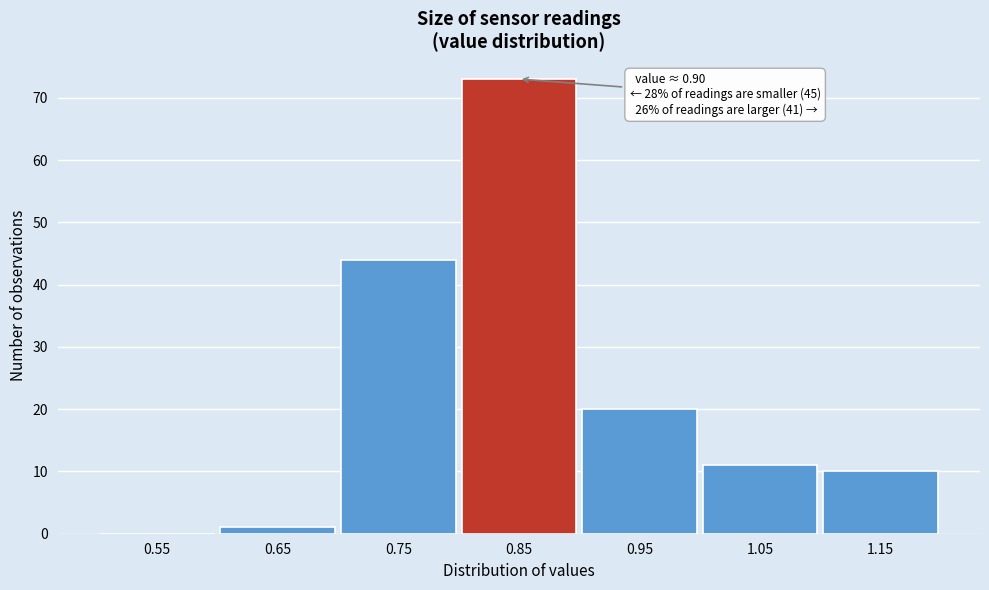

Reading left to right, list all the values displayed in this chart.

0.55=0	0.65=1	0.75=44	0.85=73	0.95=20	1.05=11	1.15=10